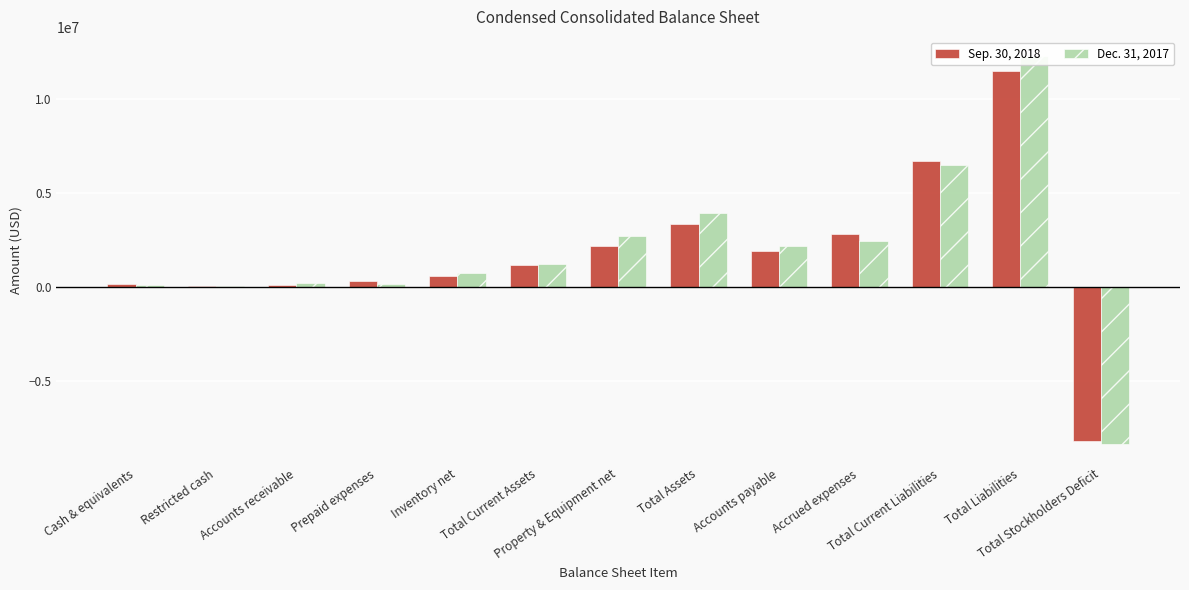

At which category does the chart reach its peak across all series?

Total Liabilities